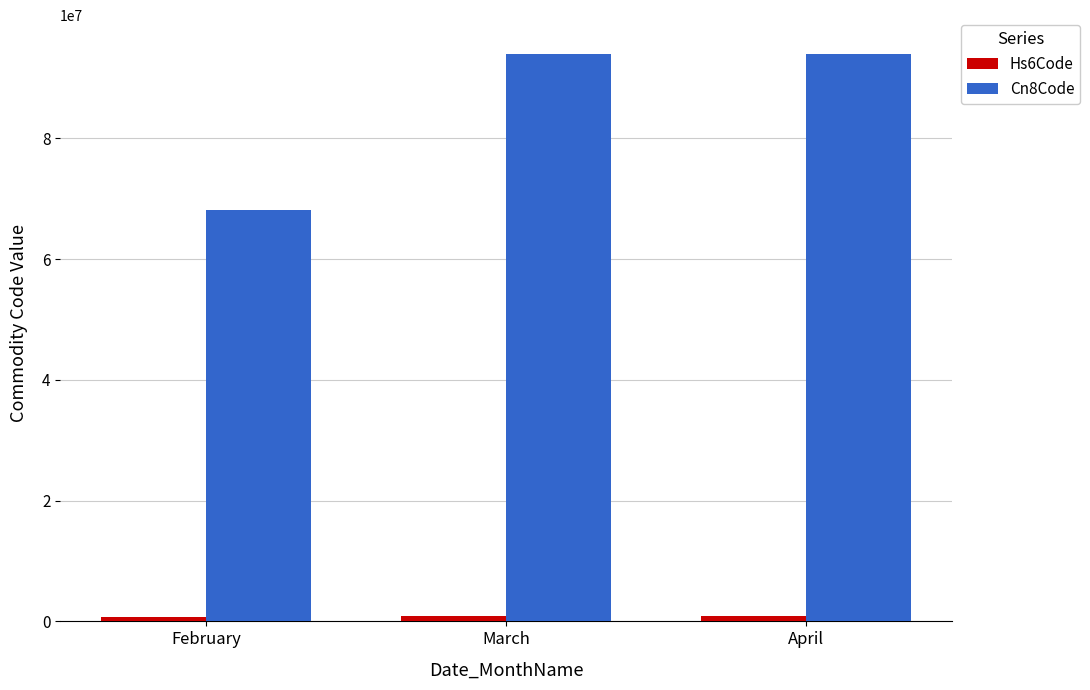

What is the total value across all series at February?

68782201